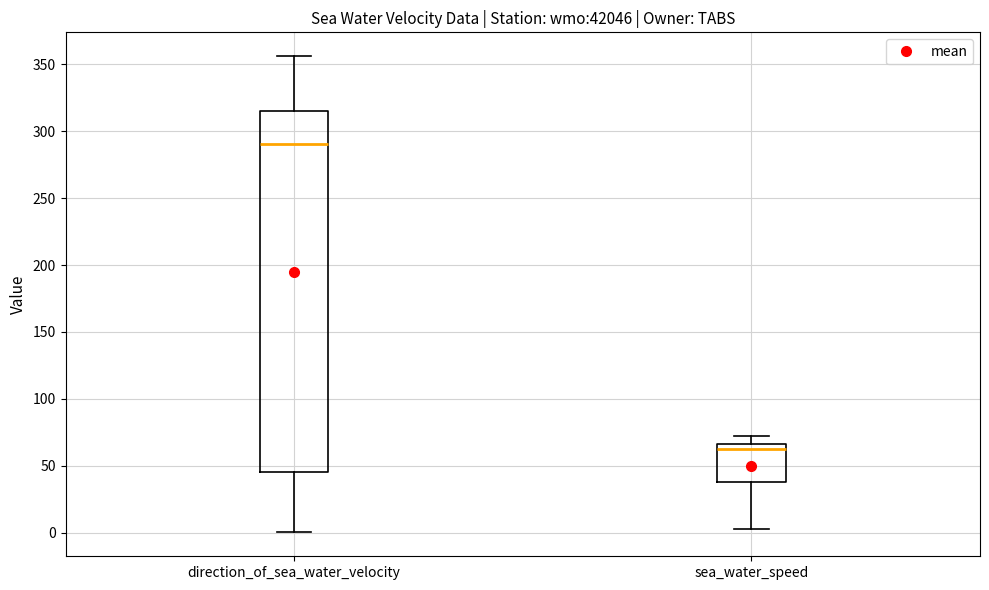

Where is the upper edge of the box for direction_of_sea_water_velocity on the y-axis? The values are not printed on the chart, so give them approximately, as read against the axis.

315